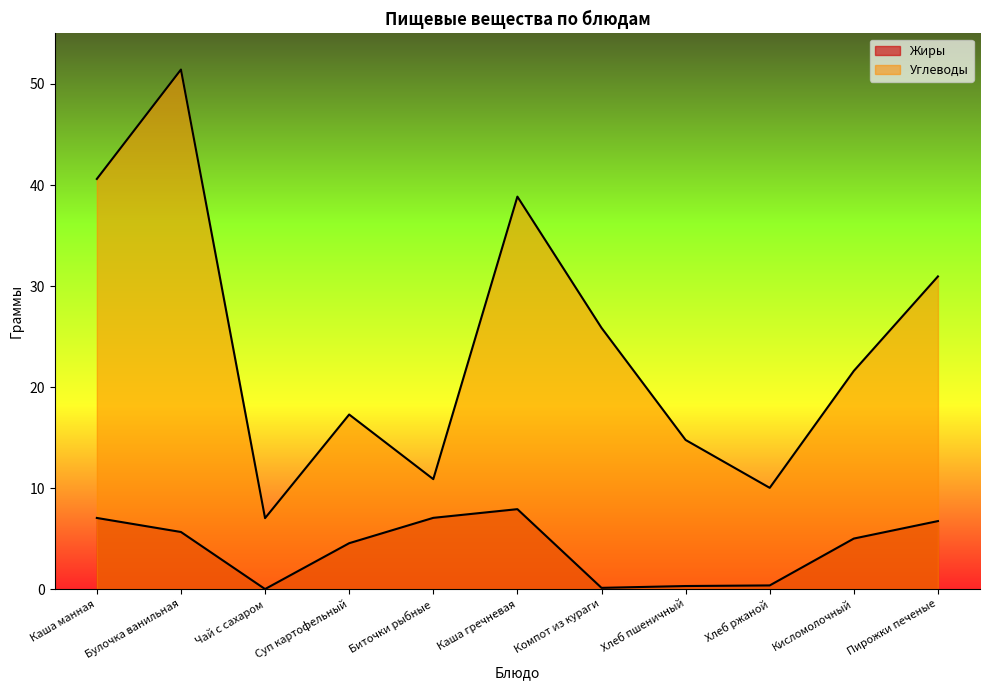

At which category does Углеводы reach its first local peak?

Булочка ванильная